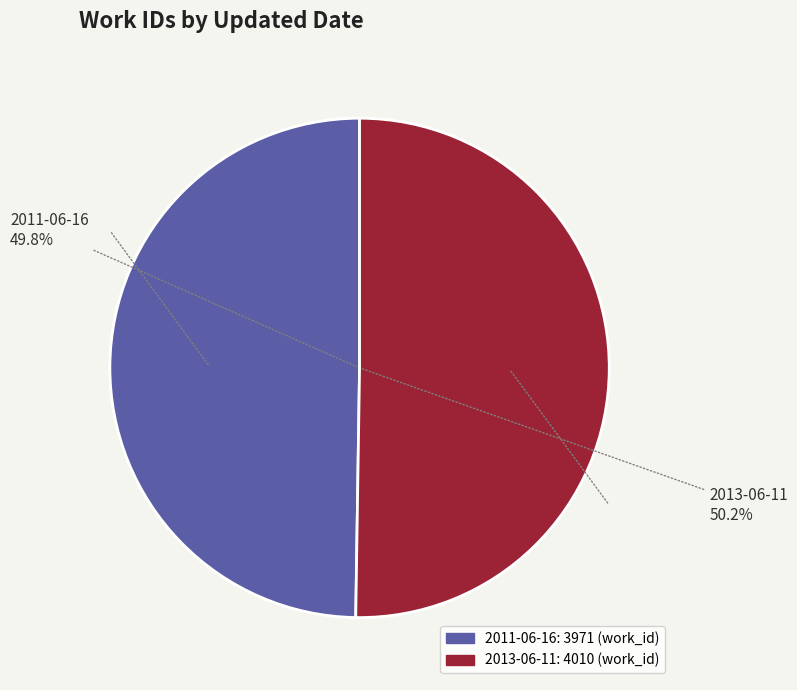

What is the largest slice in the pie chart?

2013-06-11